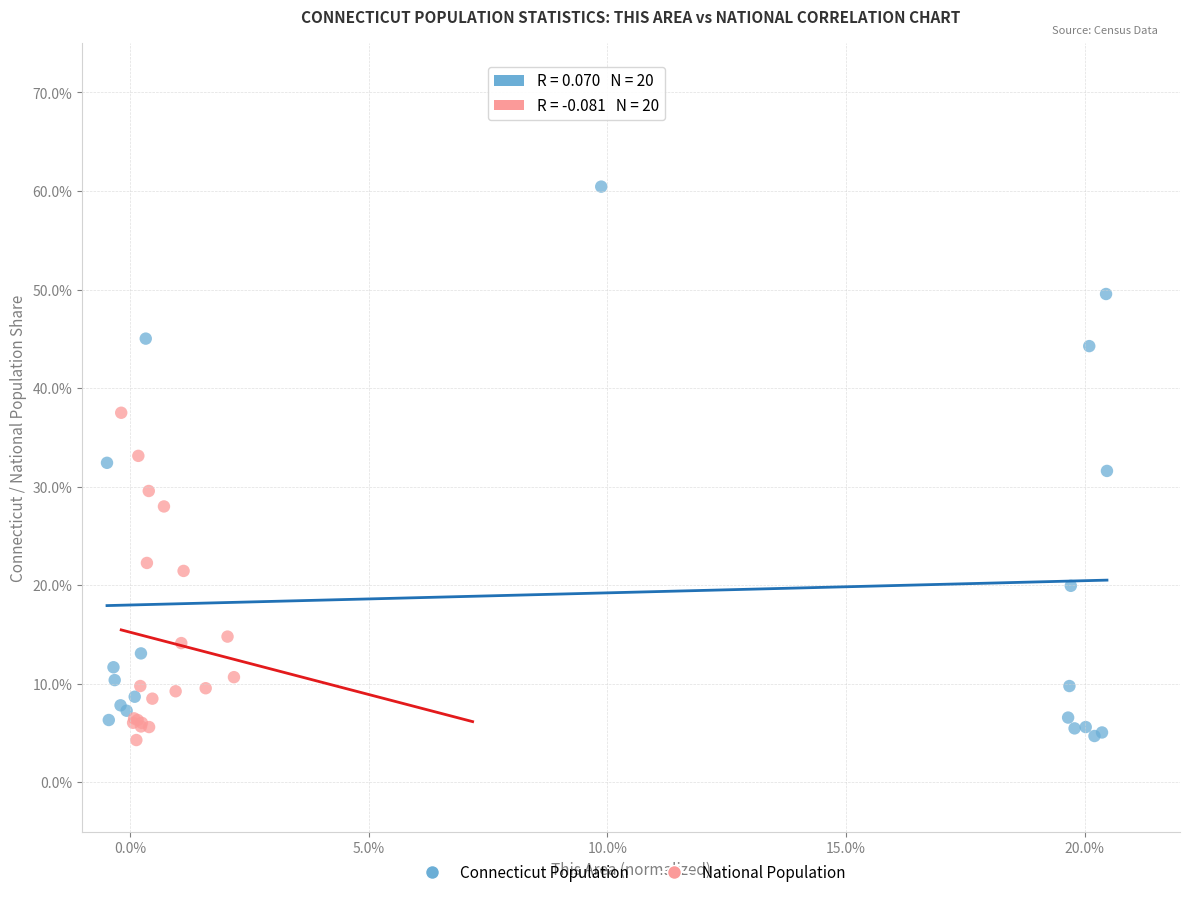

Which series has the largest Y range (max minus min)?

Connecticut Population